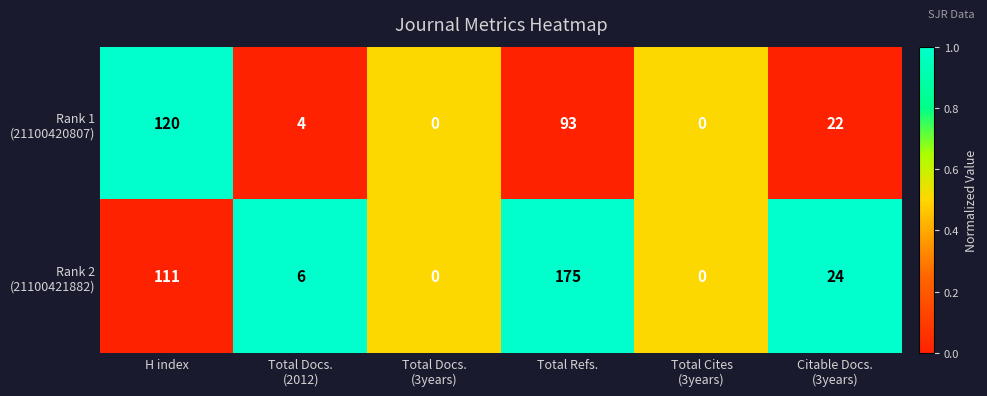

What is the total value across all series at H index?

231